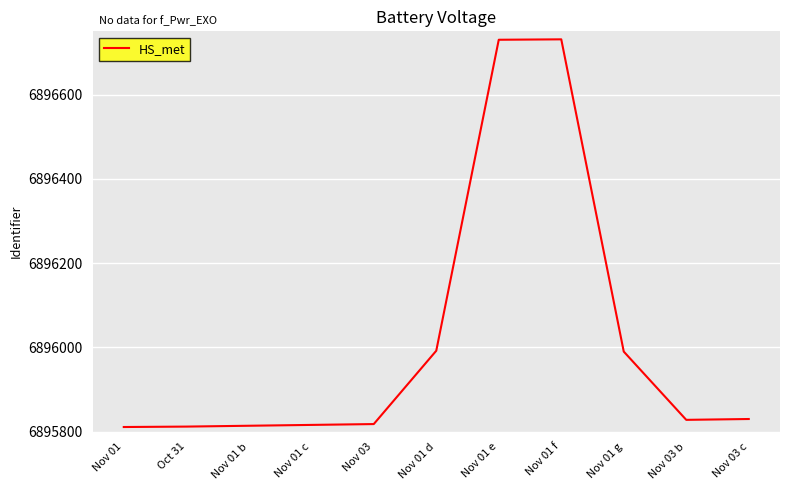

What is the difference between the maximum and minimum values?

920